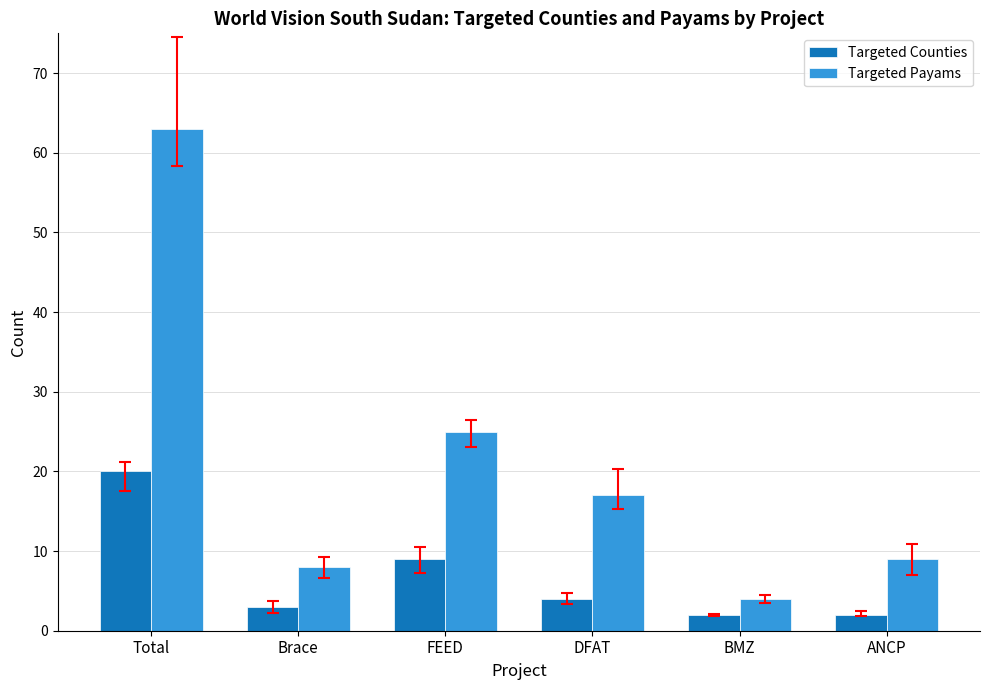

What are all the series names shown in the legend?

Targeted Counties, Targeted Payams